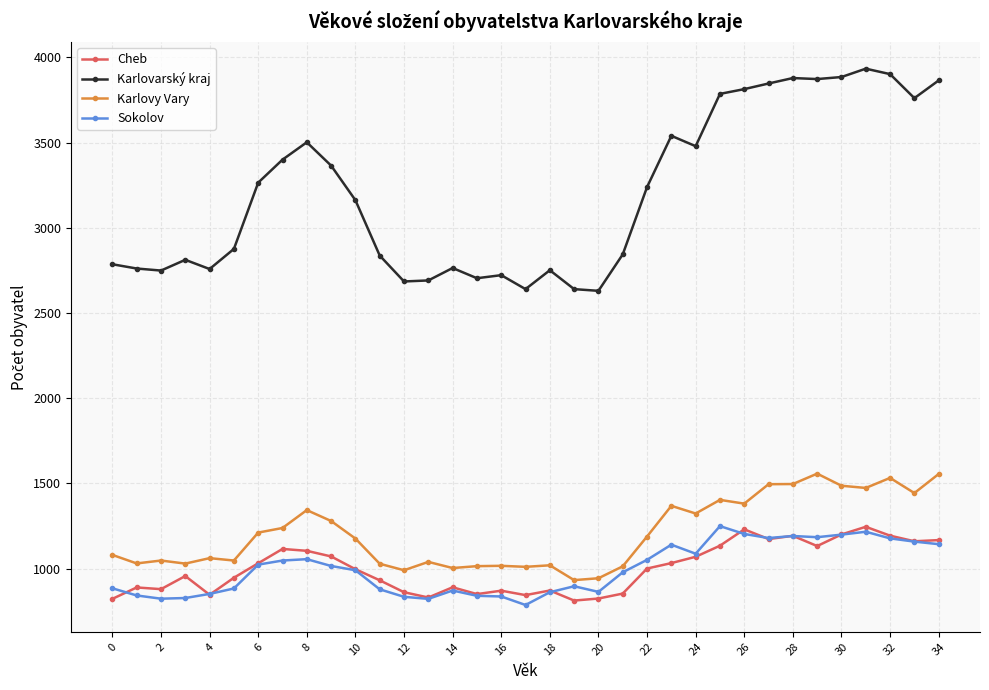

What is the sum of all Cheb values?

35018